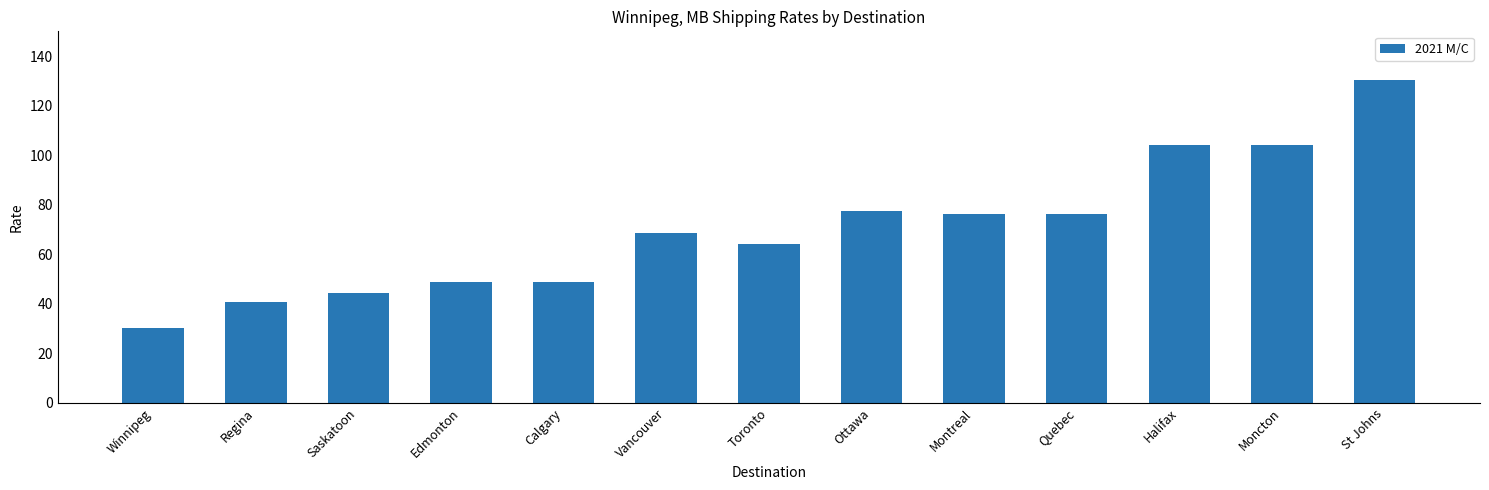

The chart shows a value of 186.9 at St Johns. True or false?

False